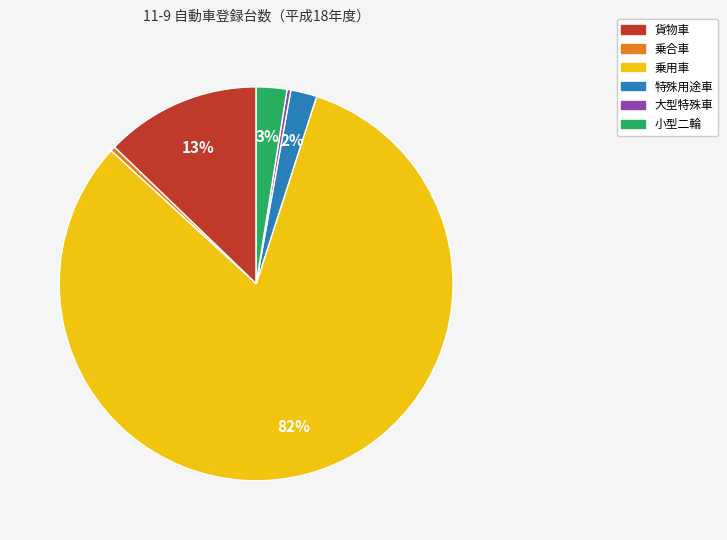

Do 大型特殊車 and 小型二輪 together represent more than half of the pie?

No